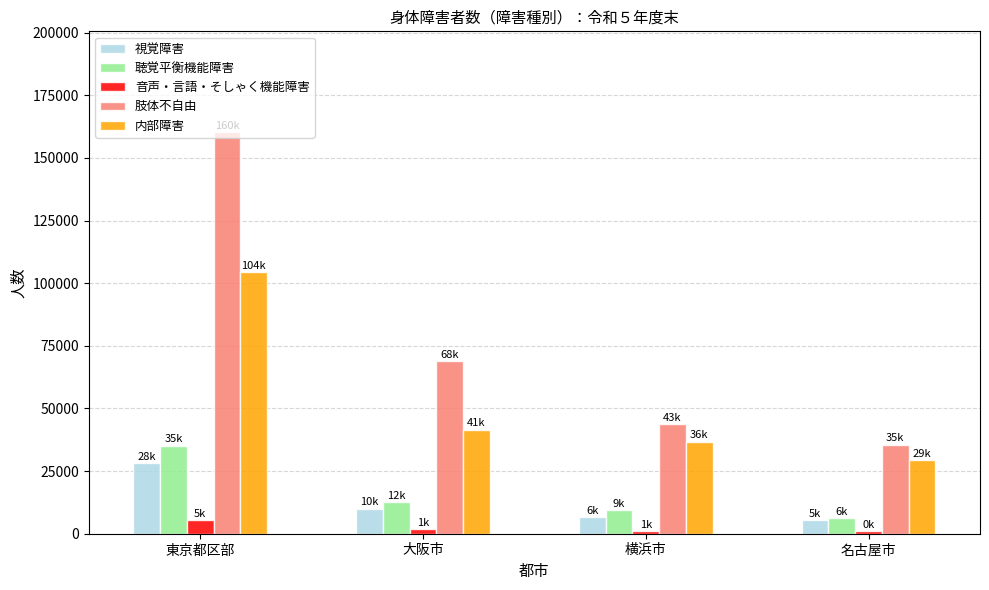

List the labels in order of 肢体不自由 value, smallest first.

名古屋市, 横浜市, 大阪市, 東京都区部